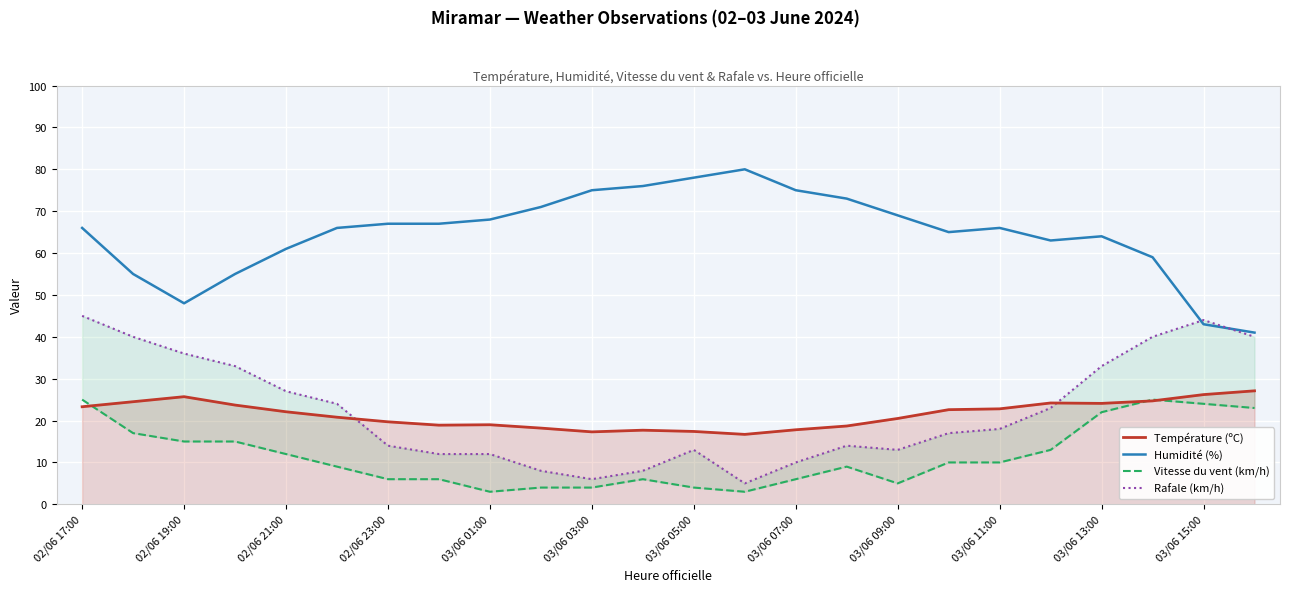

What is the maximum value for Température (ºC)?

27.1